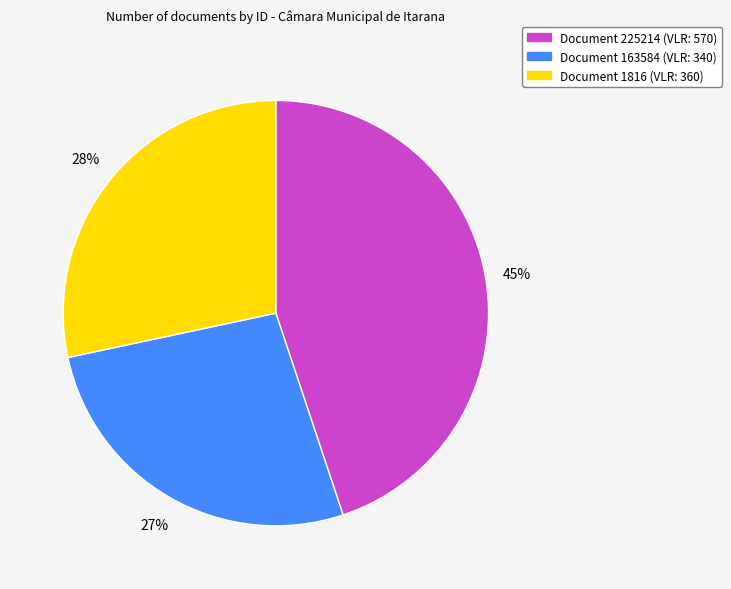

To the nearest percent, what is the average slice percentage?

33%